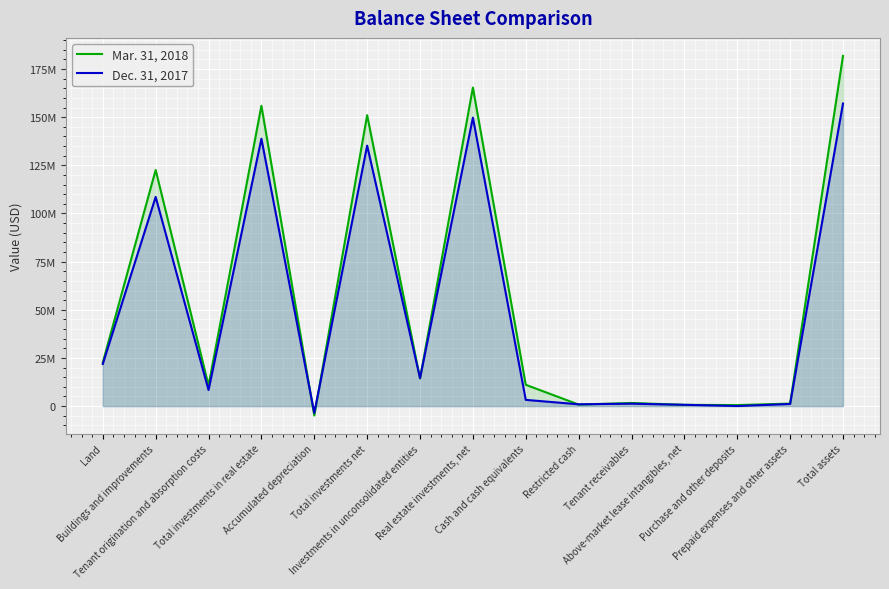

At which label is Dec. 31, 2017 closest to 76749354?

Buildings and improvements